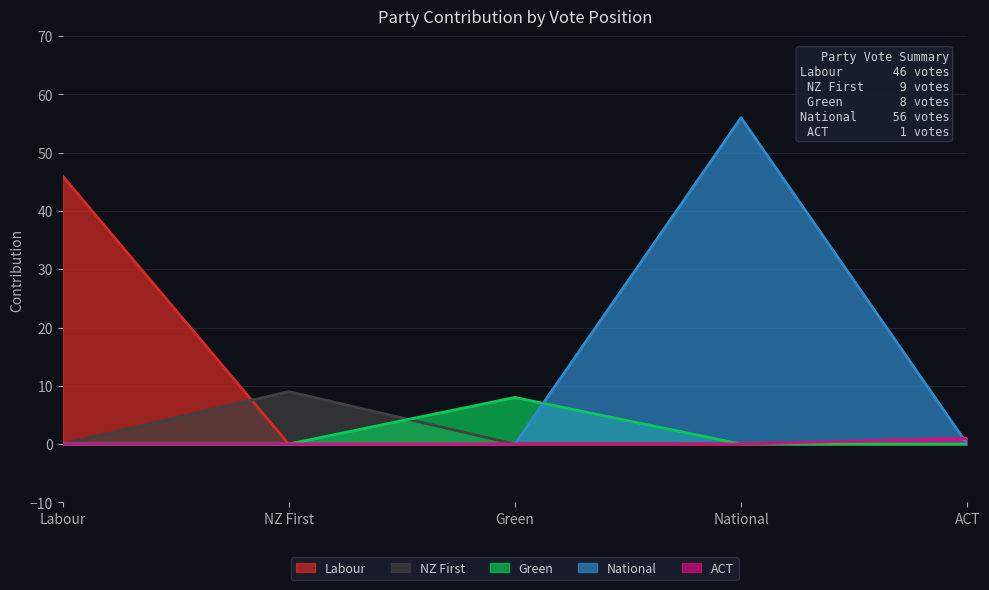

Reading left to right, list all the values displayed in this chart.

Labour: 46	0	0	0	0
NZ First: 0	9	0	0	0
Green: 0	0	8	0	0
National: 0	0	0	56	0
ACT: 0	0	0	0	1